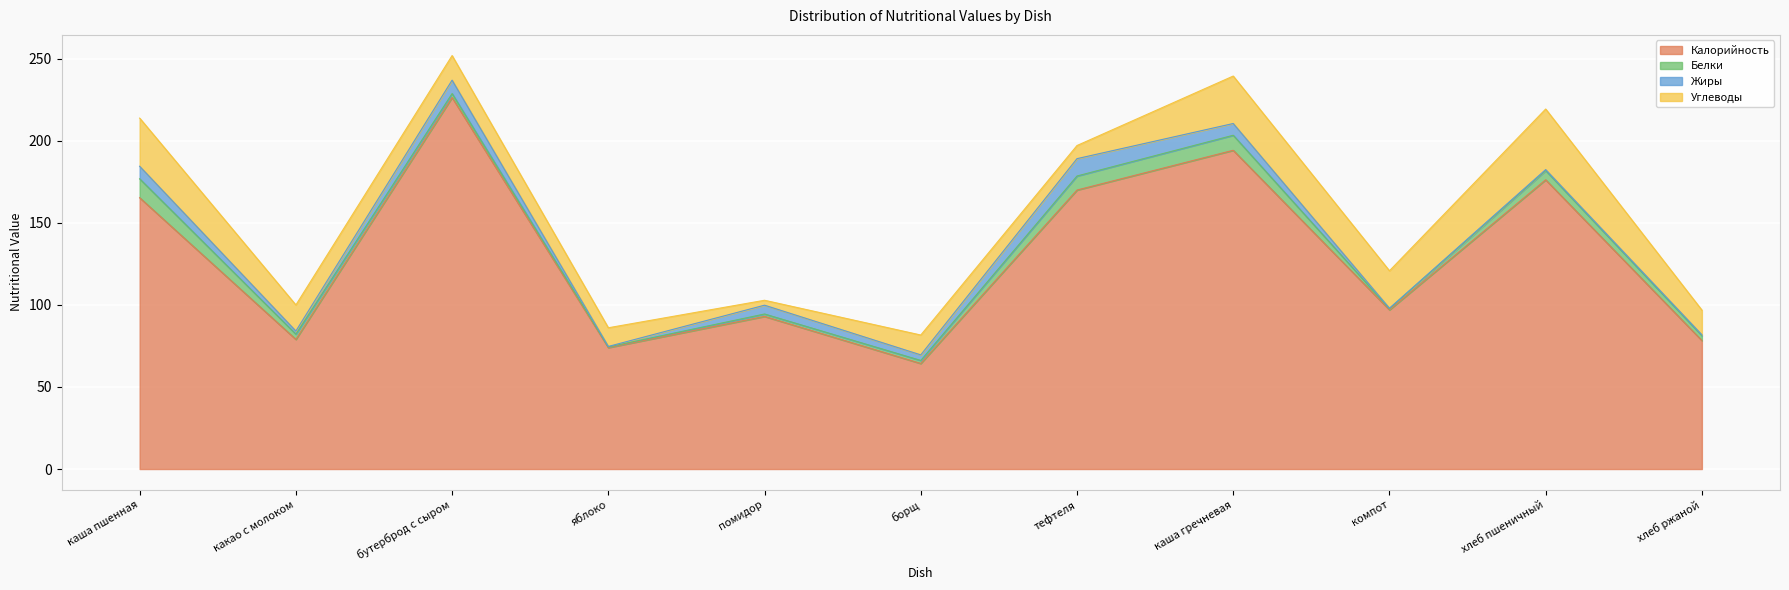

True or false: Белки and Калорийность cross at least once.

False